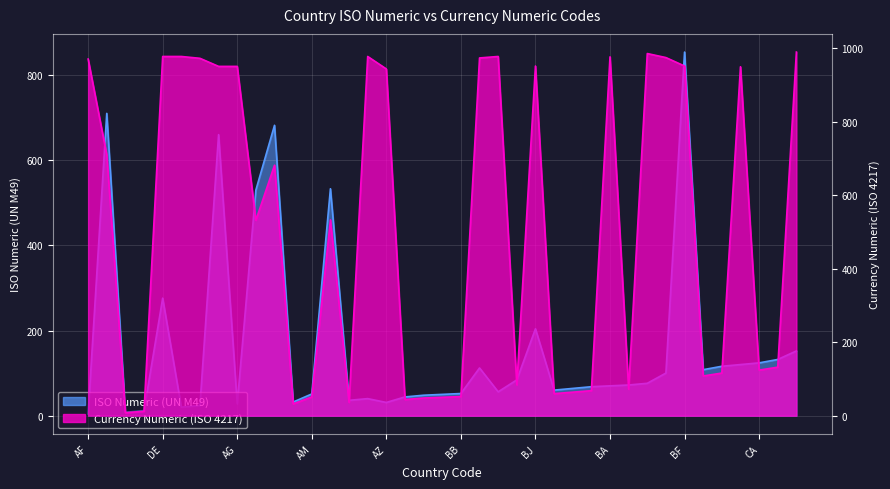

Between BY and BF, which is larger?

BF